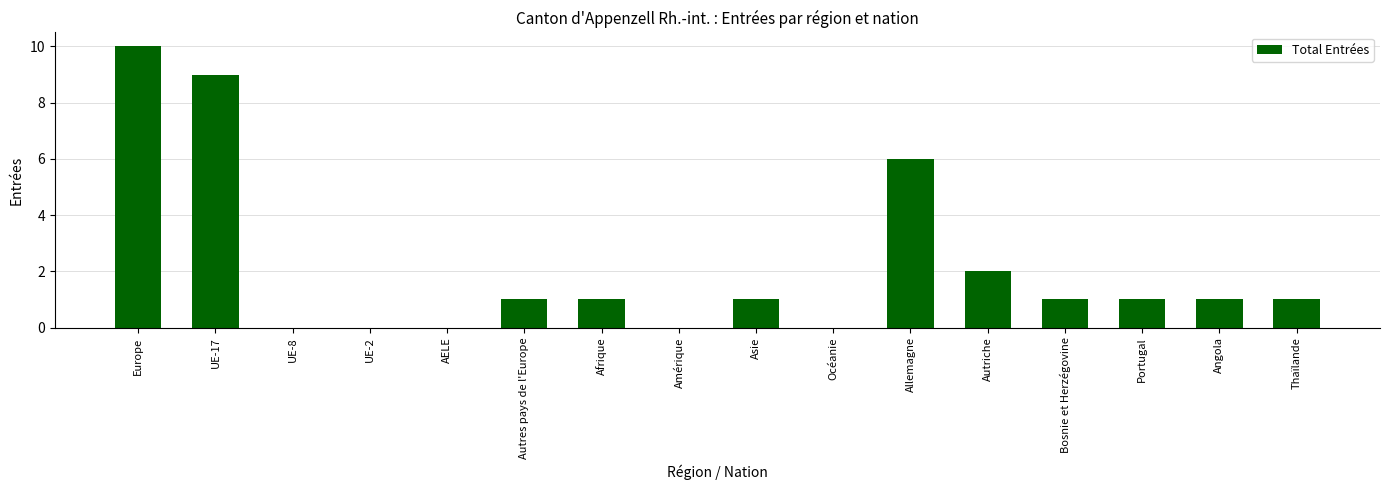

Count the number of categories in the chart.

16